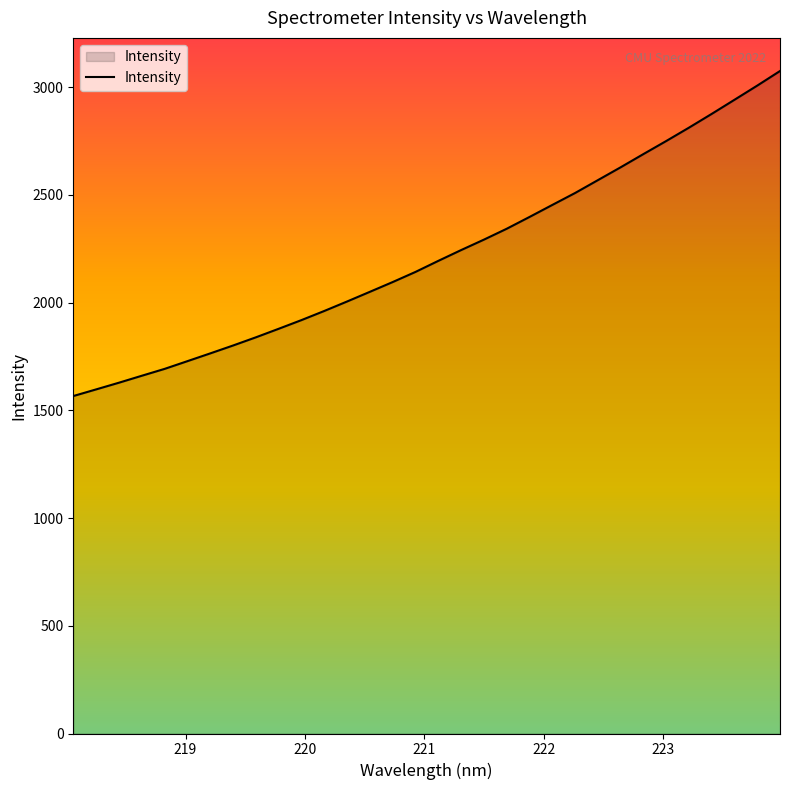

What is the maximum value shown in the chart?

3074.3